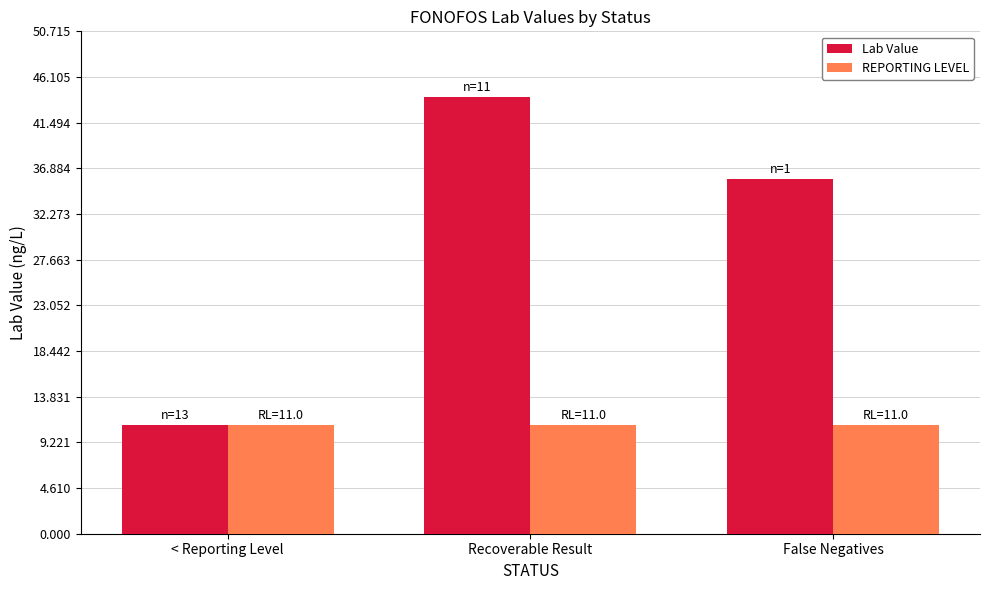

What is the average value of the Lab Value series?

30.3